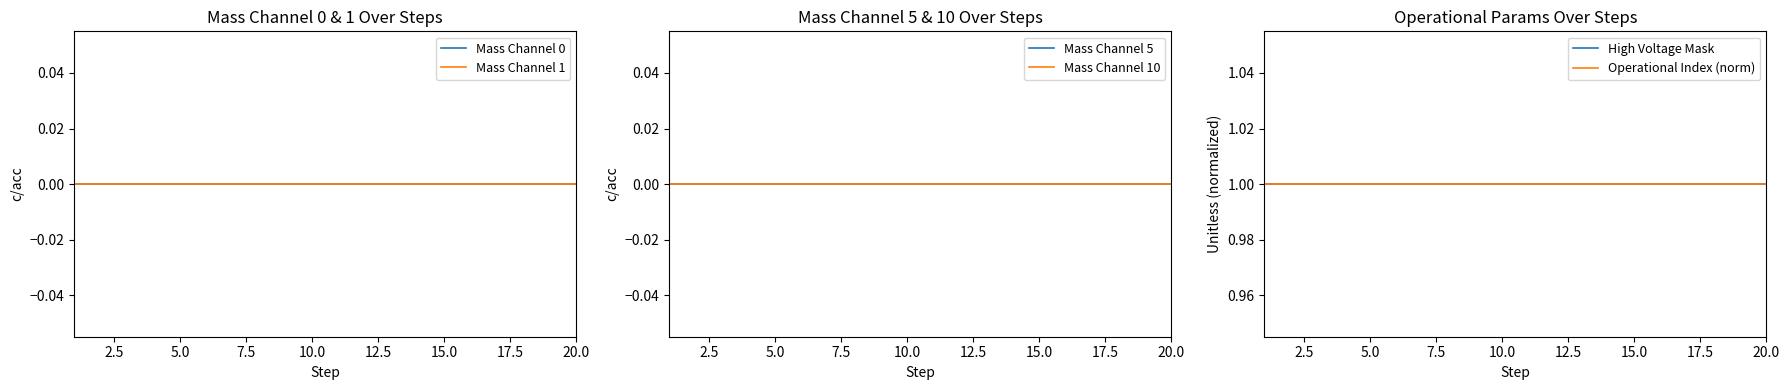

Between 11 and 14, which is larger?

11